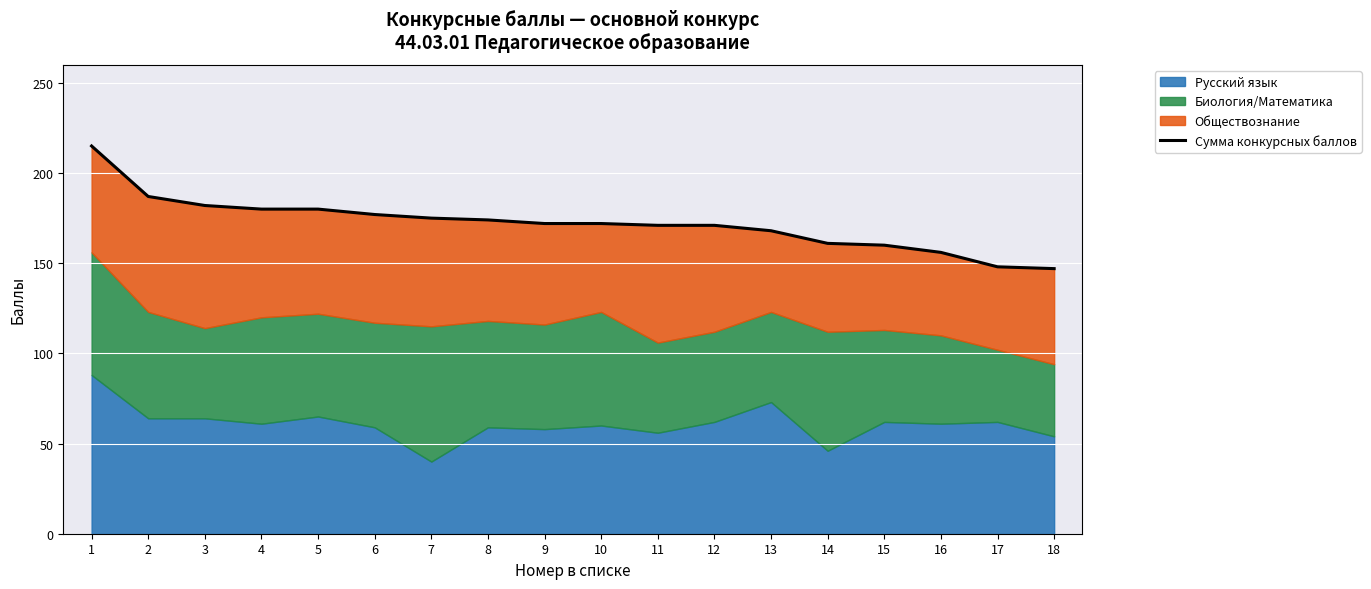

Reading left to right, extract all data points from this chart.

1=215	2=187	3=182	4=180	5=180	6=177	7=175	8=174	9=172	10=172	11=171	12=171	13=168	14=161	15=160	16=156	17=148	18=147